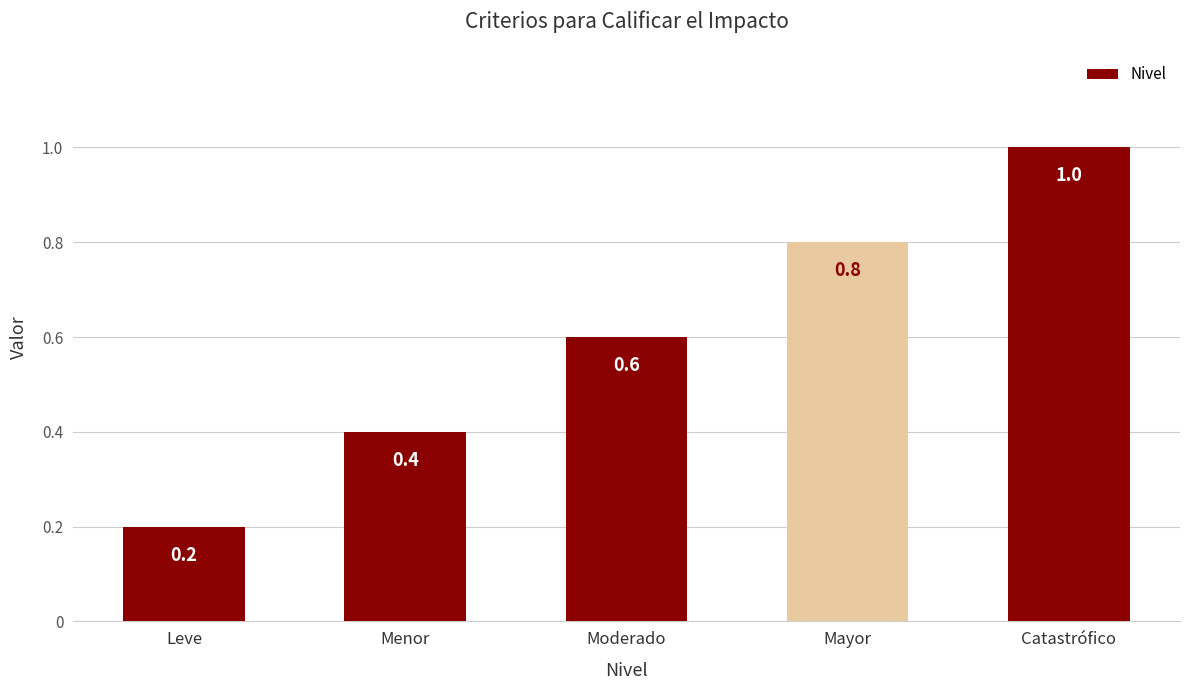

Reading left to right, transcribe all the data shown in this chart.

0.2	0.4	0.6	0.8	1.0